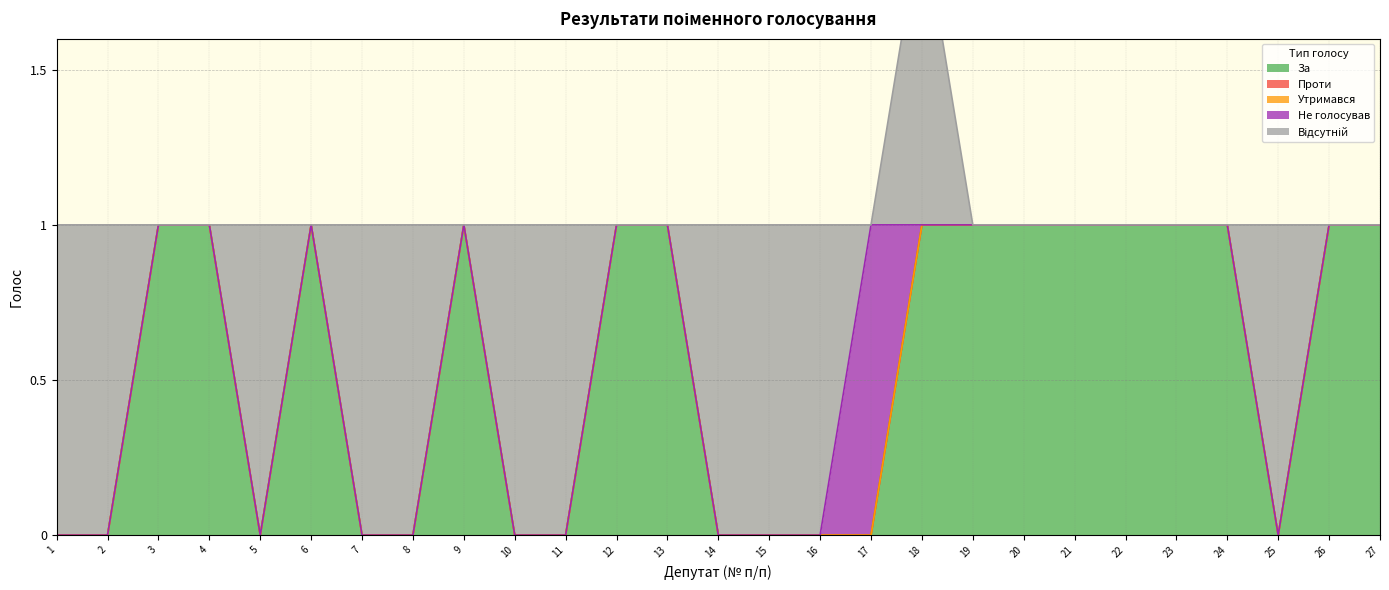

Which category has the lowest value in the Відсутній series?

3